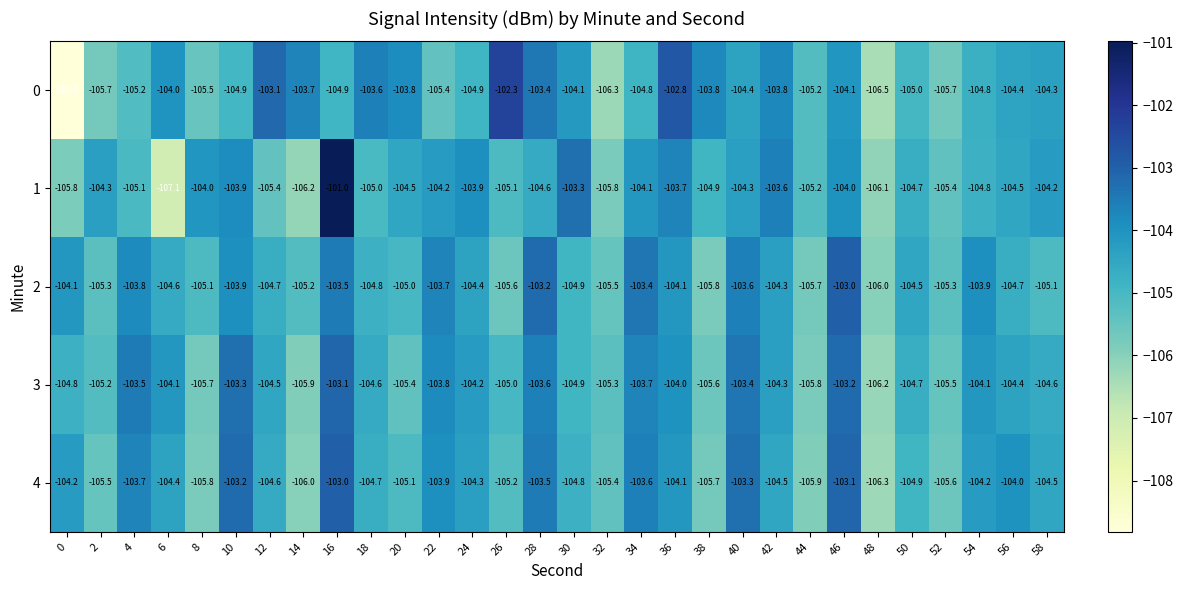

At 52, list the series in order from smallest to largest.

0, 4, 3, 1, 2